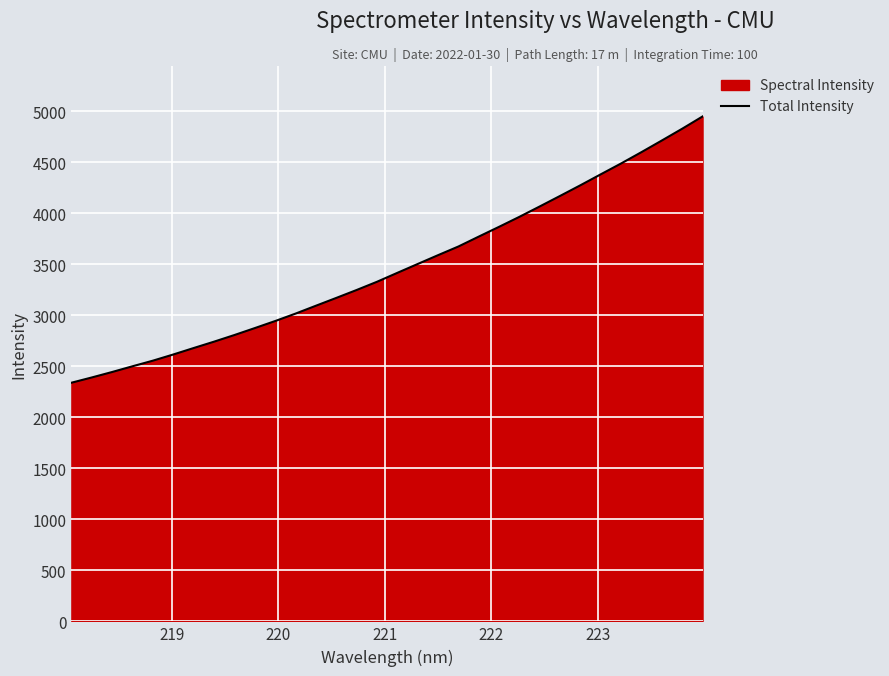

What is the difference between the maximum and minimum values?

2610.8